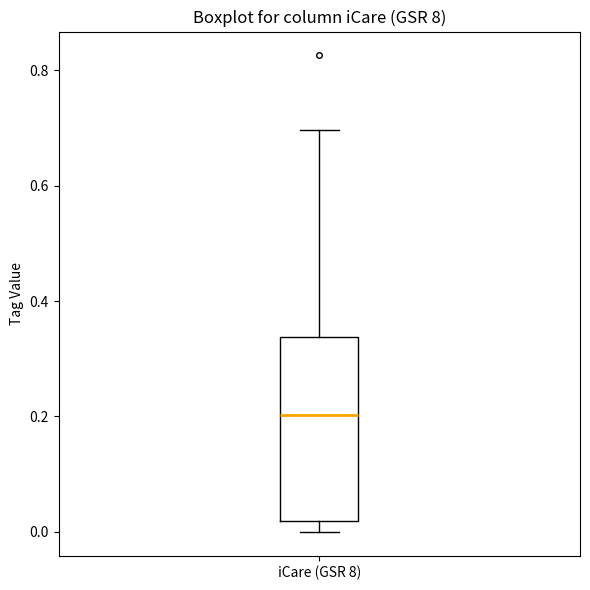

Read this box plot against the y-axis: the position of the median line, the range covered by the box, and the ends of both whiskers. The values are not printed on the chart, so give them approximately, as read against the axis.

median 0.20, box 0.02 to 0.34, whiskers 0.00 to 0.70